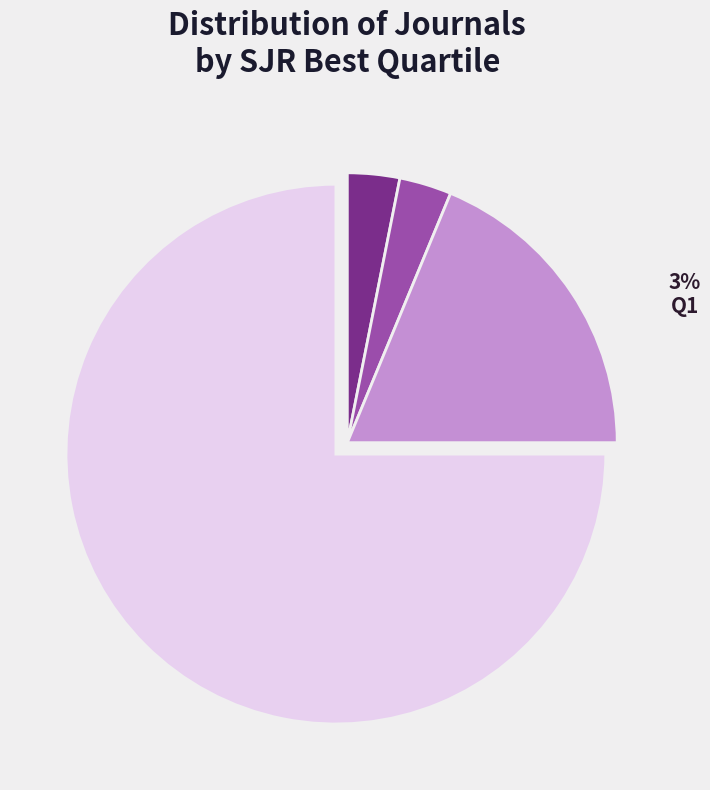

To the nearest percent, what portion does Q2 represent?

3%